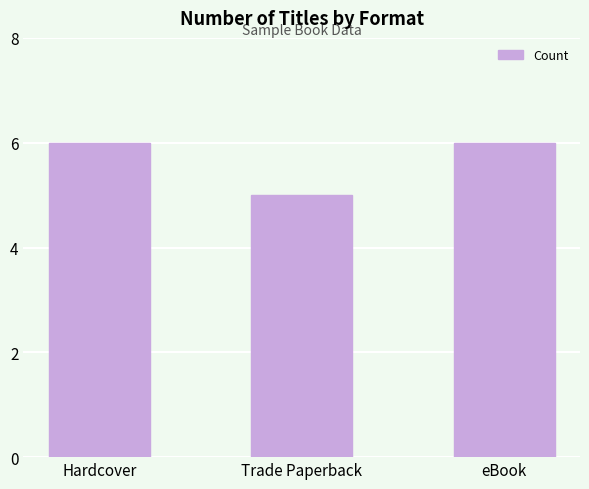

What is the greatest value displayed?

6